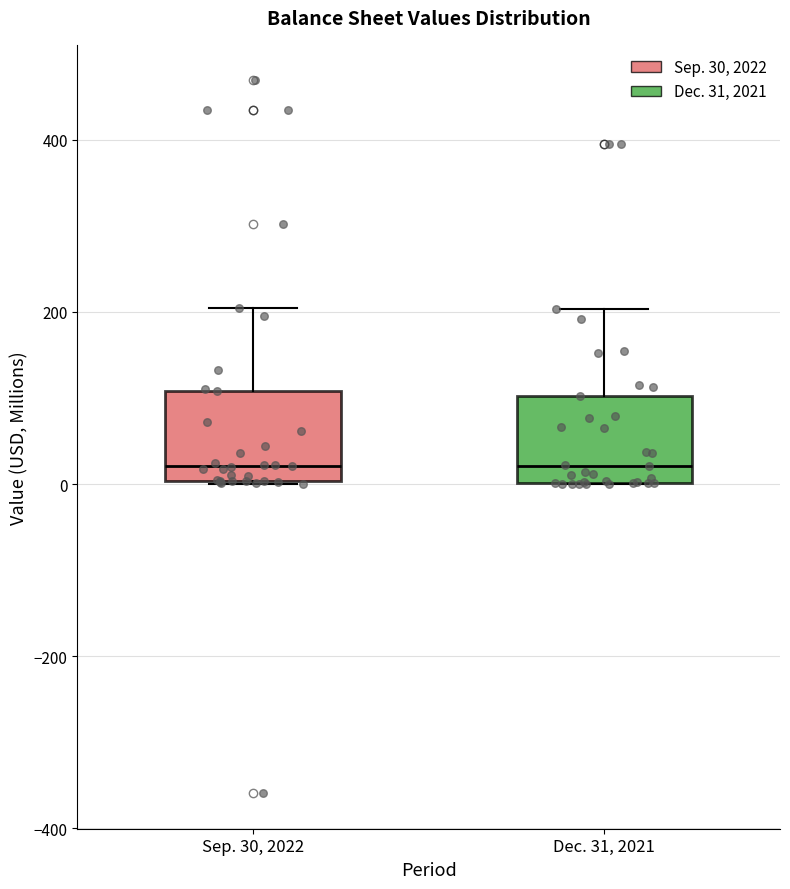

Reading left to right, read every box against the y-axis: the position of its median line, the range the box covers, and the ends of its whiskers. The values are not printed on the chart, so give them approximately, as read against the axis.

Sep. 30, 2022: median 20, box 0 to 100, whiskers 0 to 200
Dec. 31, 2021: median 20, box 0 to 100, whiskers 0 to 200